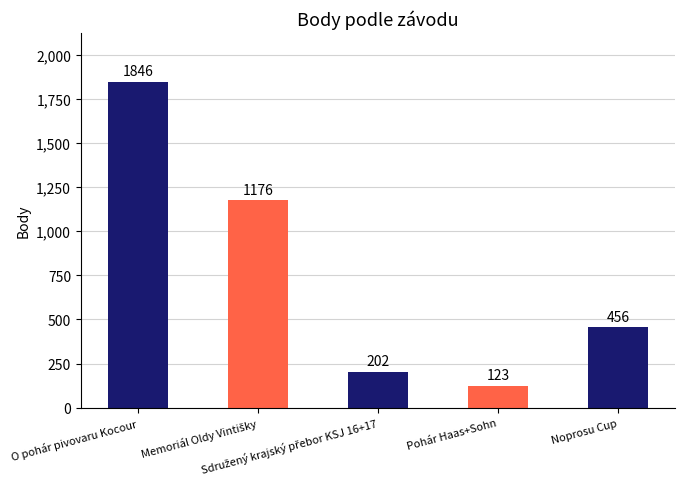

What is the sum of all values?

3803